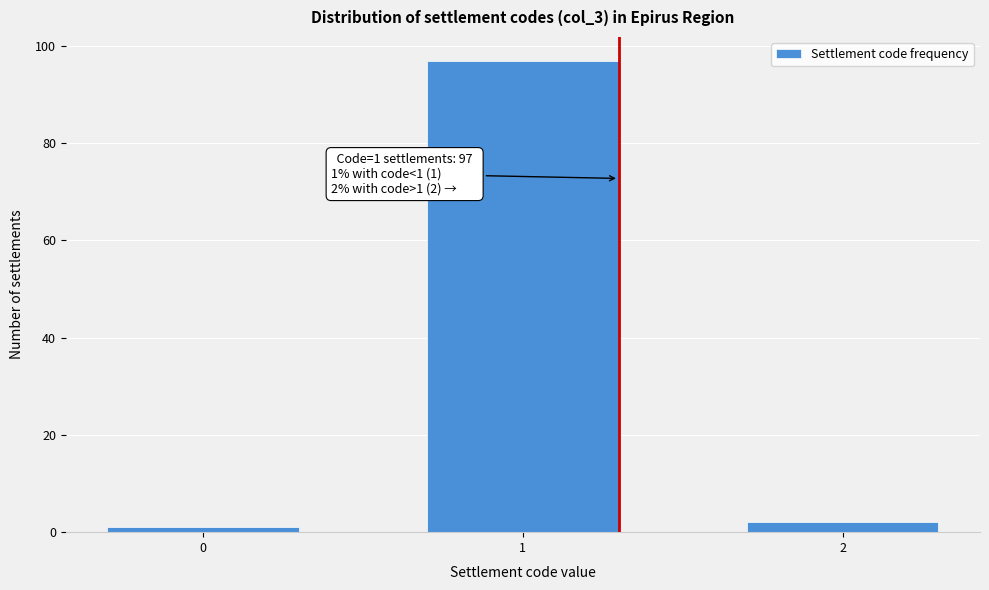

Reading right to left, what are all the values shown in this chart?

2	97	1